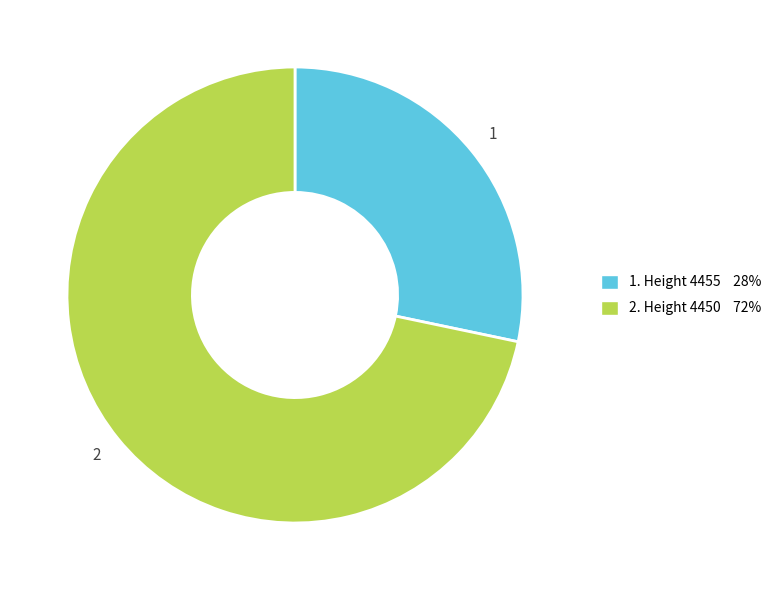

Is there a majority slice in this chart?

Yes